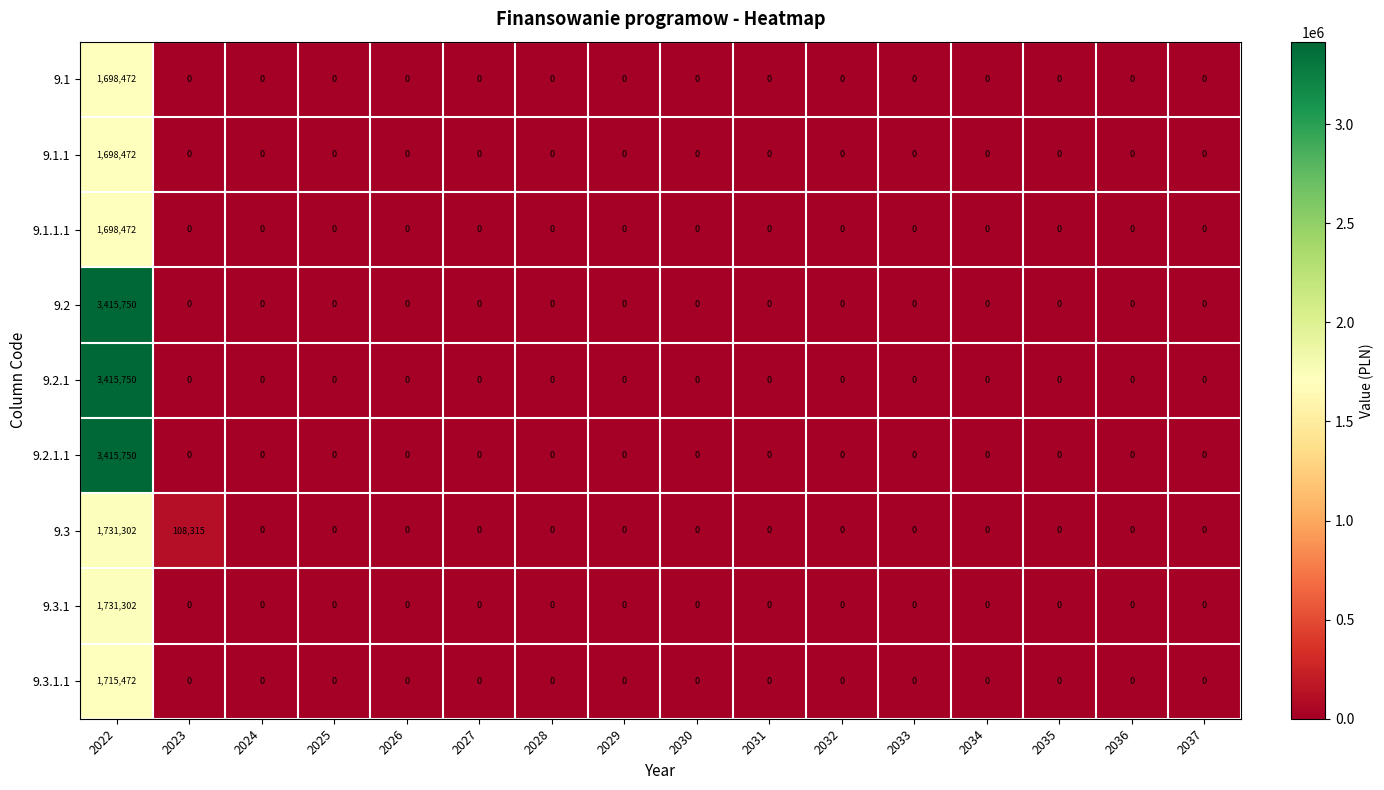

What is the sum of all 9.1.1 values?

1698472